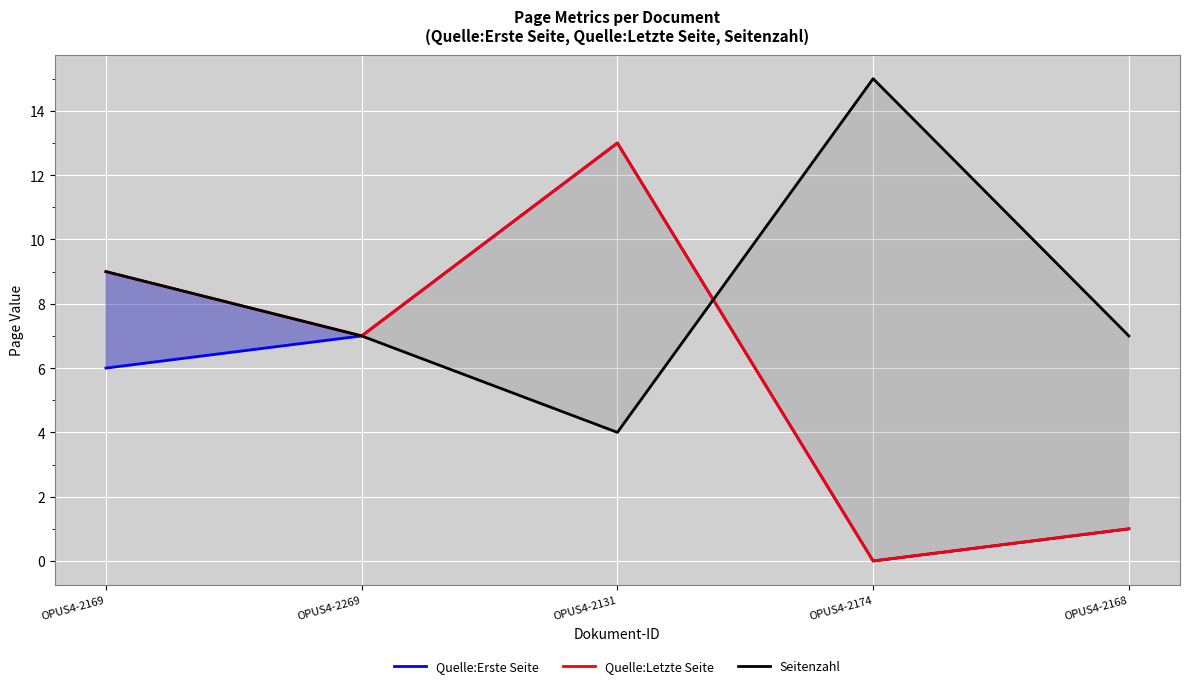

What is the difference between the highest and lowest values at OPUS4-2131?

9